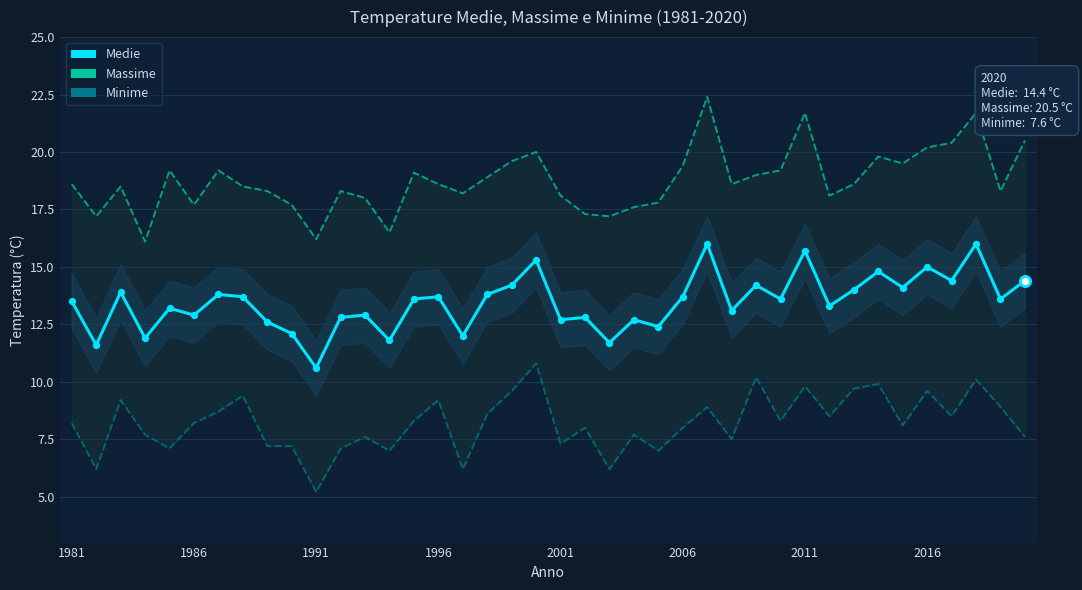

What are all the series names shown in the legend?

Massime, Minime, Medie